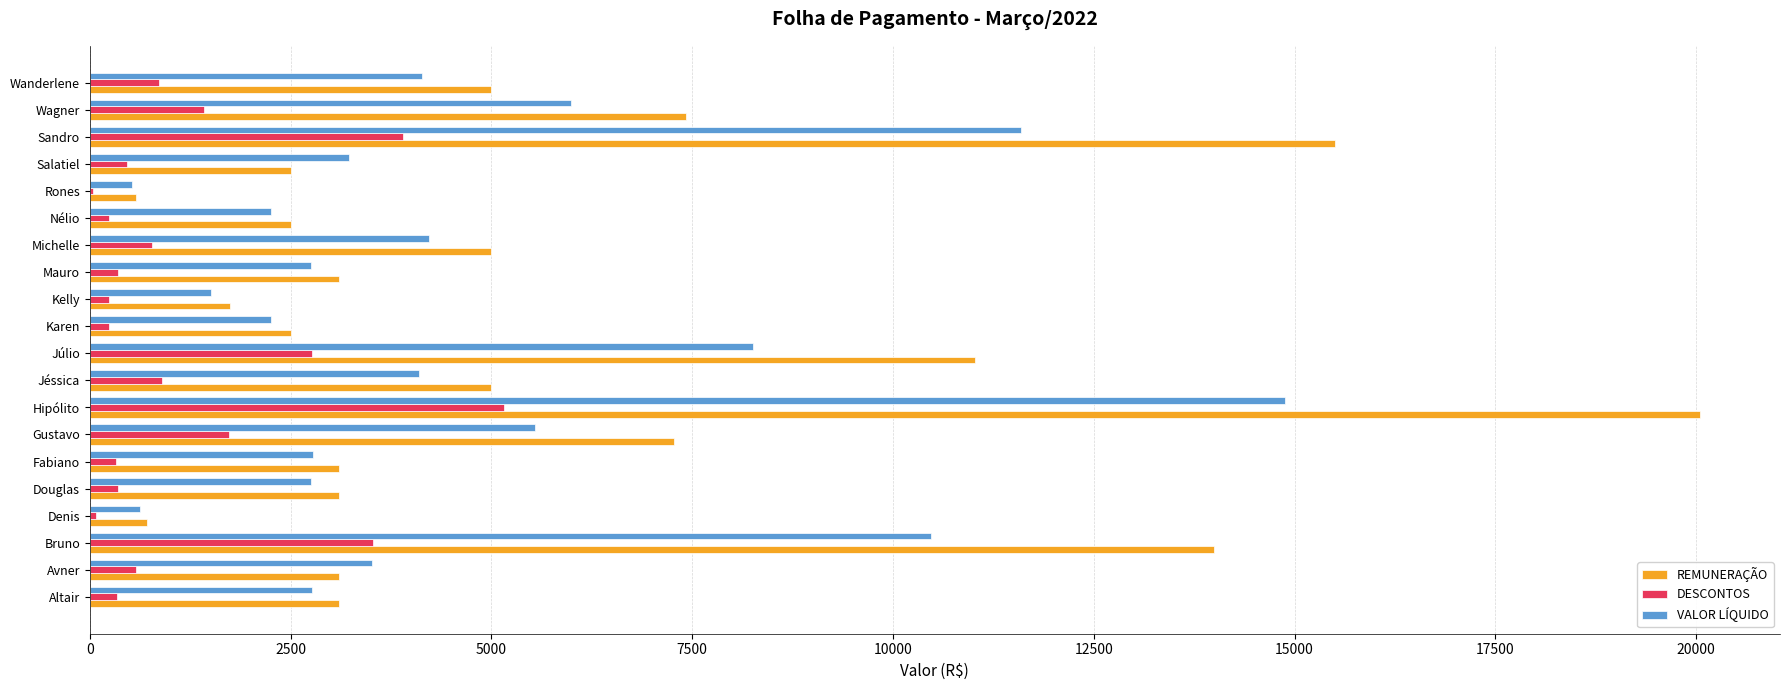

The REMUNERAÇÃO series shows 5000.0 at Wanderlene. True or false?

True